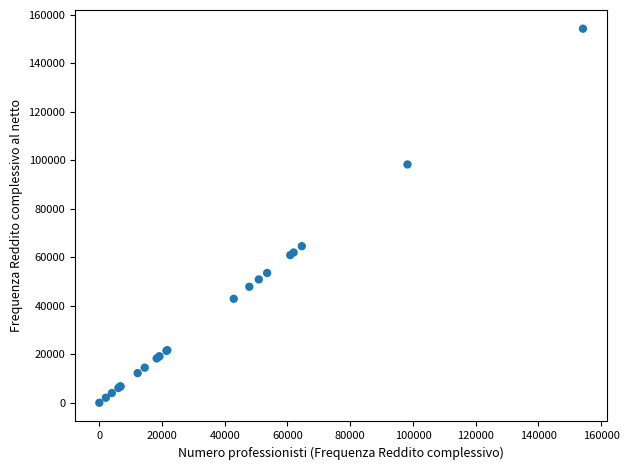

What Y value in the scatter plot is closest to 77097?

64549